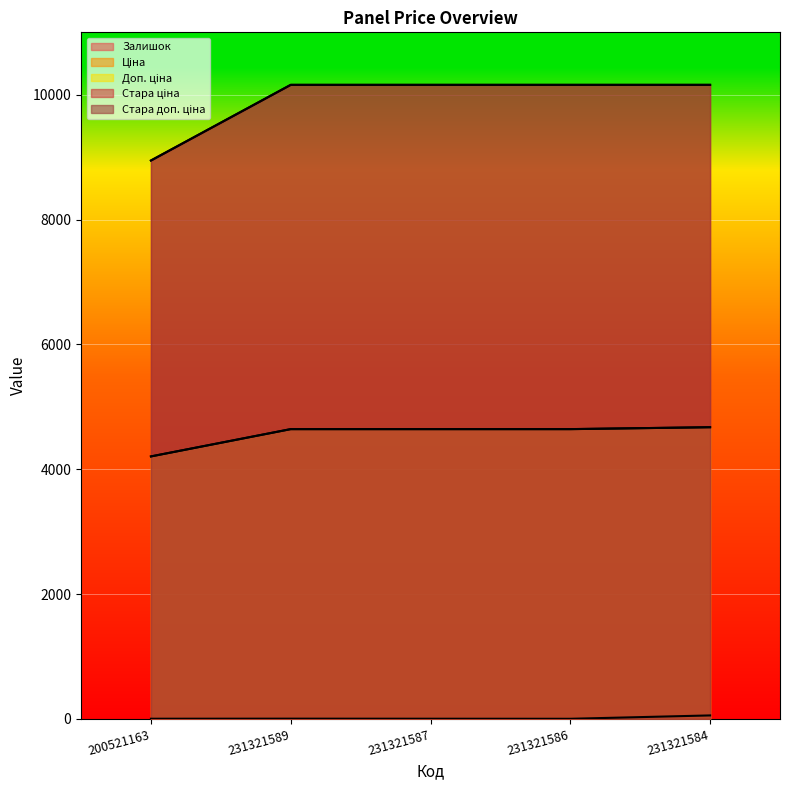

What position from the right is 200521163?

5